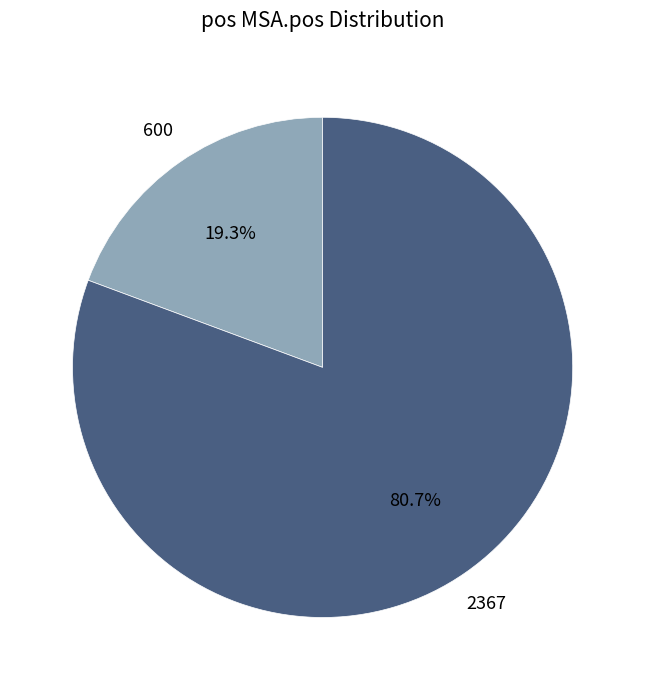

The 2367 slice represents 95% of the pie. True or false?

False